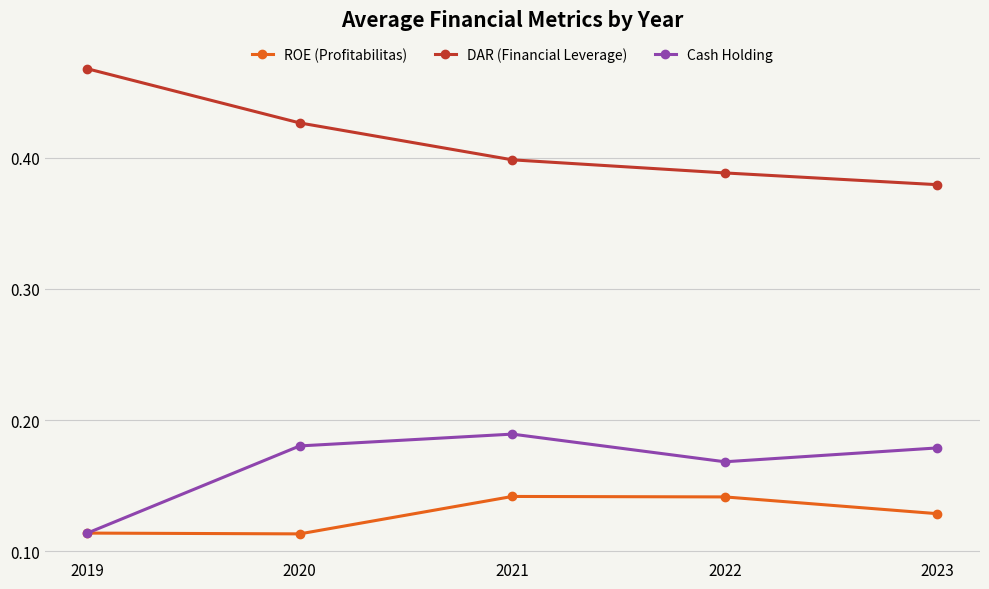

True or false: ROE (Profitabilitas) and DAR (Financial Leverage) intersect in this chart.

False